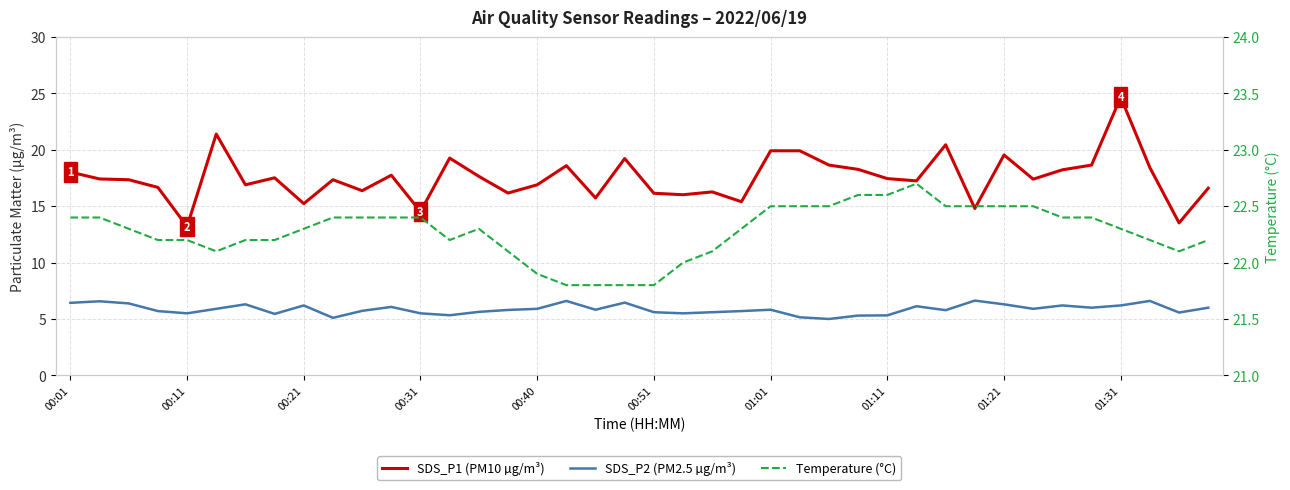

Which series has the largest total across all categories?

Temperature (°C)